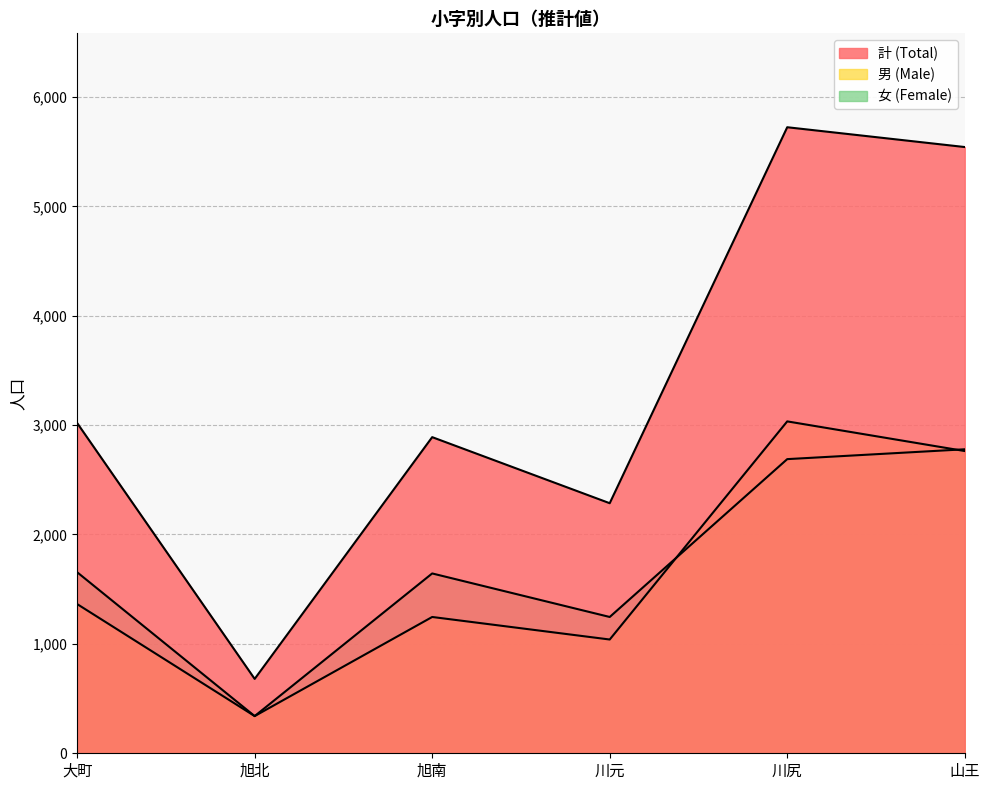

How many values in the 計 (Total) series are below 3019?

3